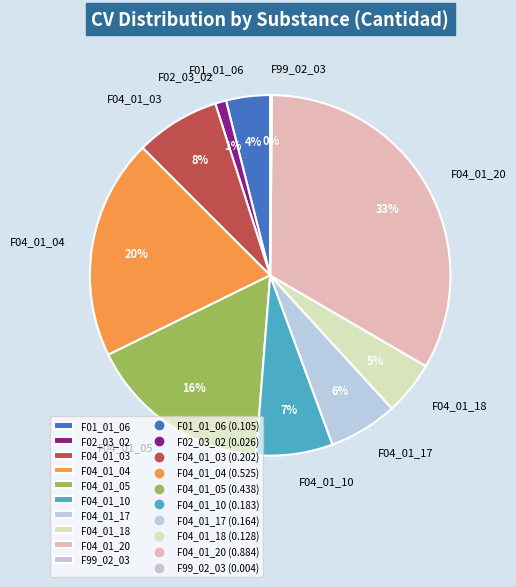

Which category has the biggest portion of the pie?

F04_01_20